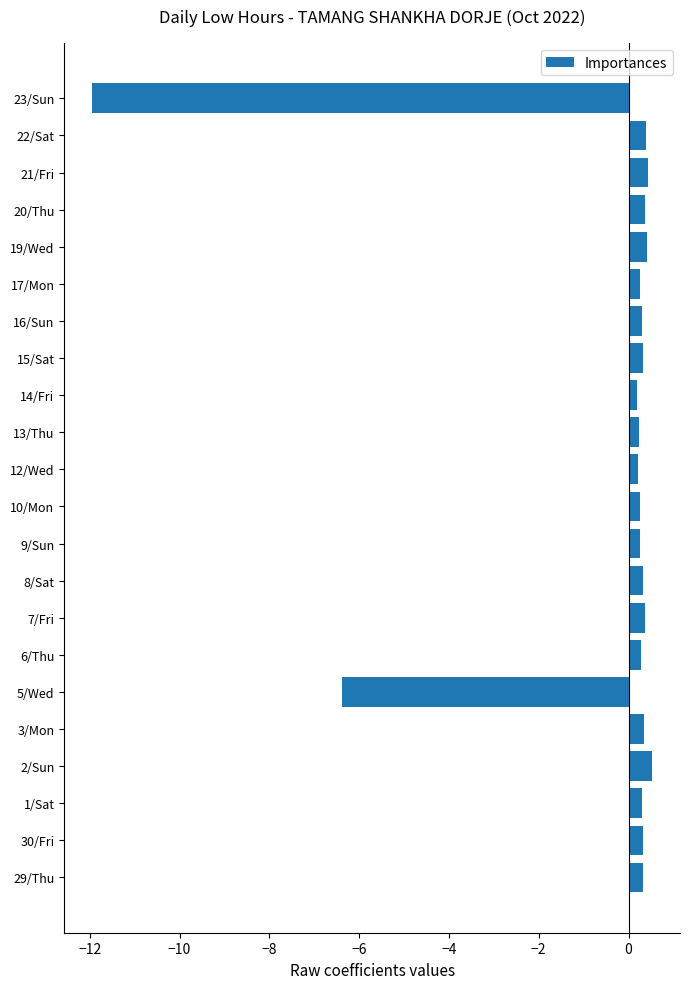

Count the number of categories in the chart.

22